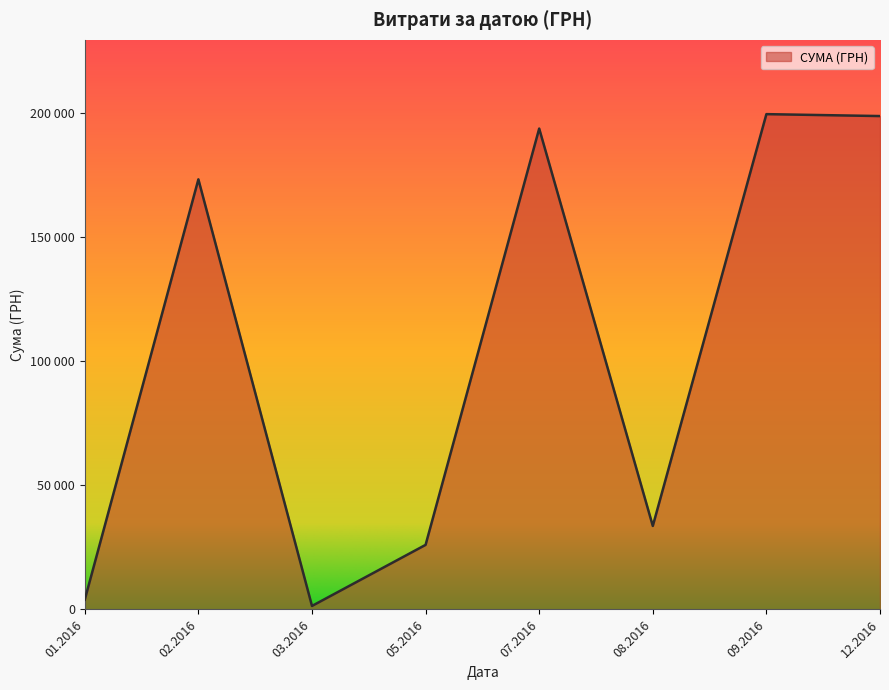

Does the chart have visible grid lines?

No